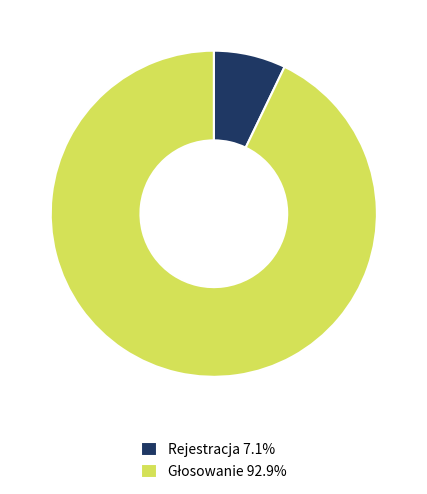

Does any single category account for the majority?

Yes